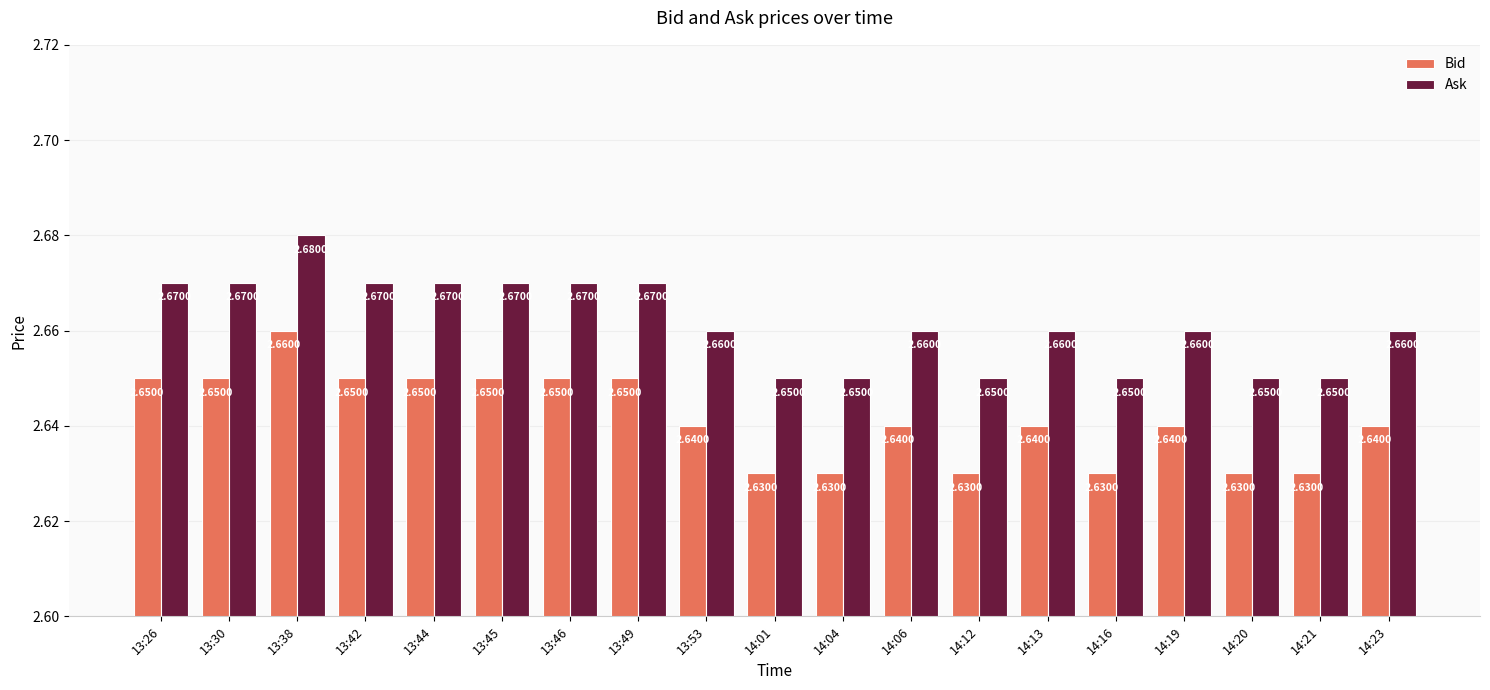

What are all the series names shown in the legend?

Bid, Ask